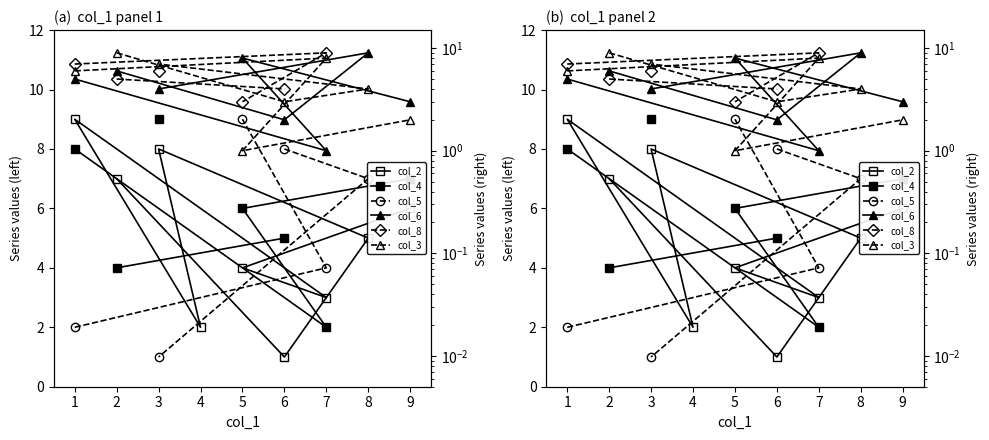

What is the total value across all series at 5?

31.0